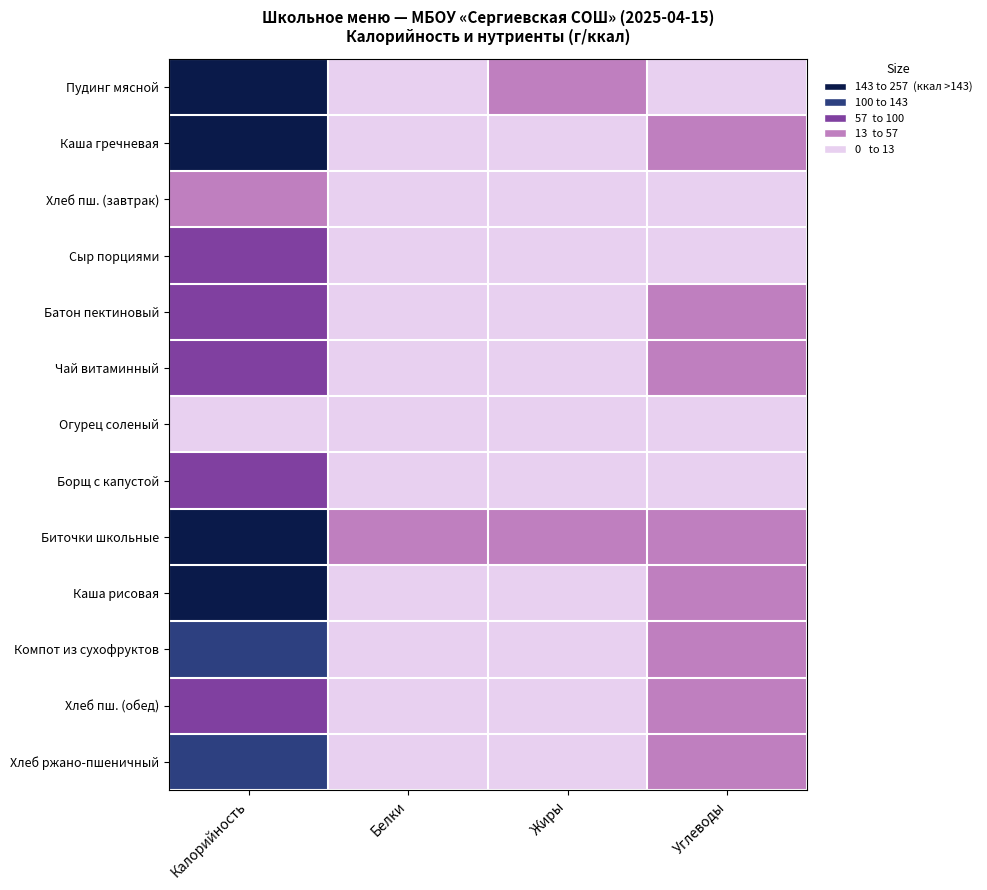

Which series has the largest range (max minus min)?

Биточки школьные